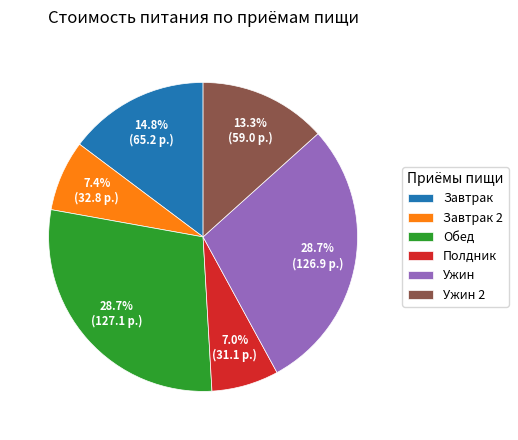

Which has a higher value, Завтрак or Обед?

Обед